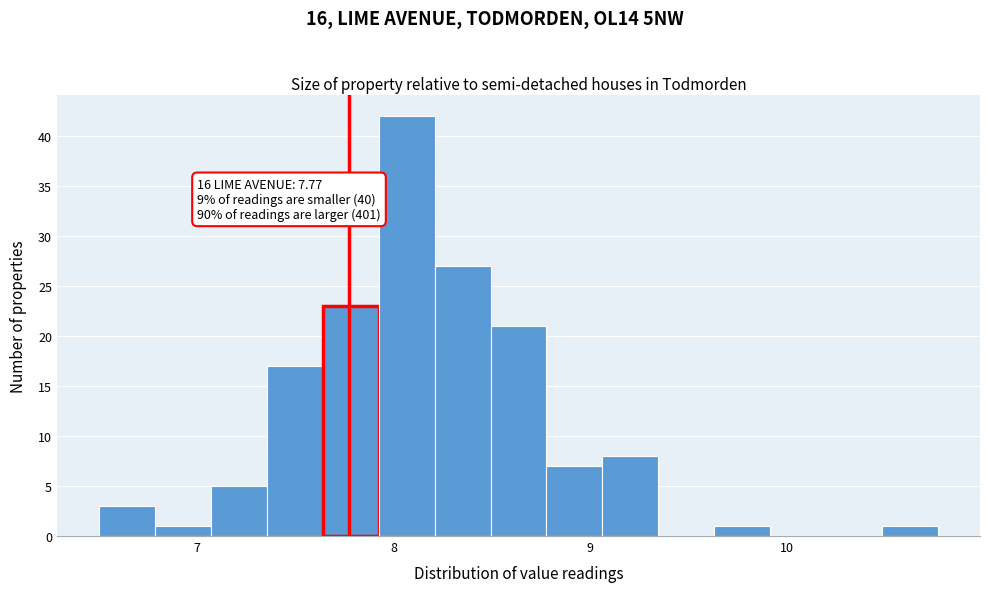

Around what value on the x-axis is the tallest bar? Give the approximate position of its centre, as read against the axis.

8.1